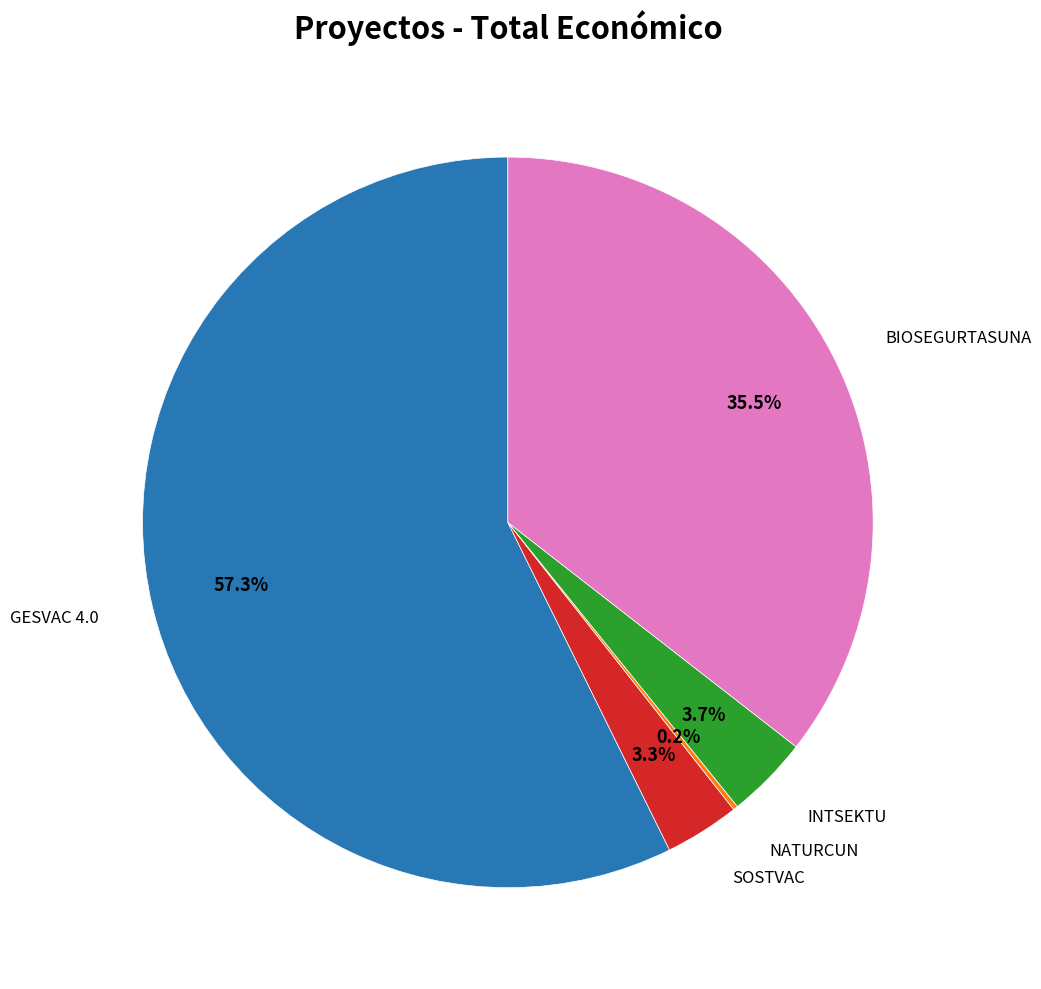

Is there any slice that represents more than half of the pie?

Yes